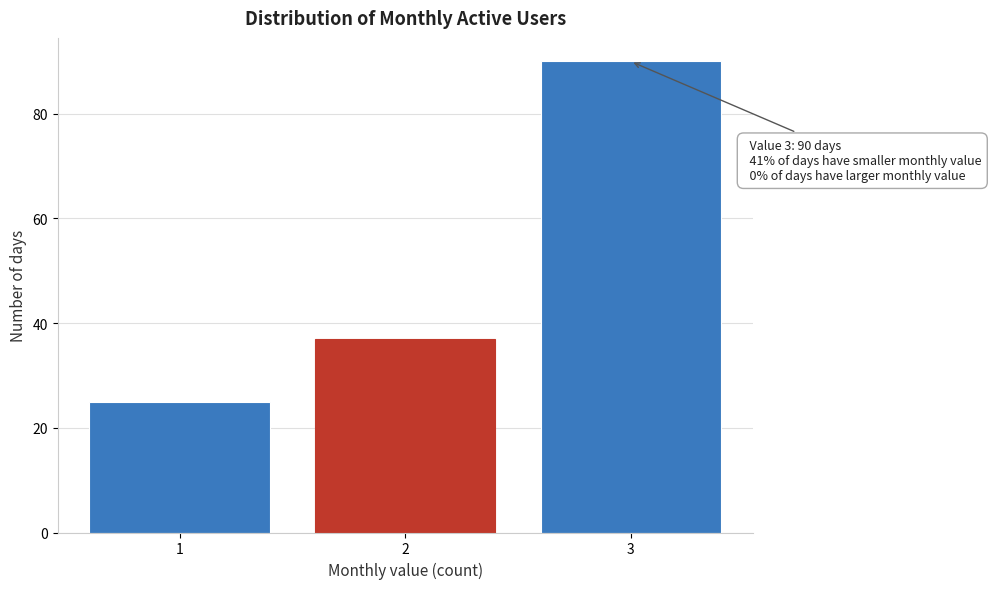

Reading left to right, what are all the values shown in this chart?

25	37	90